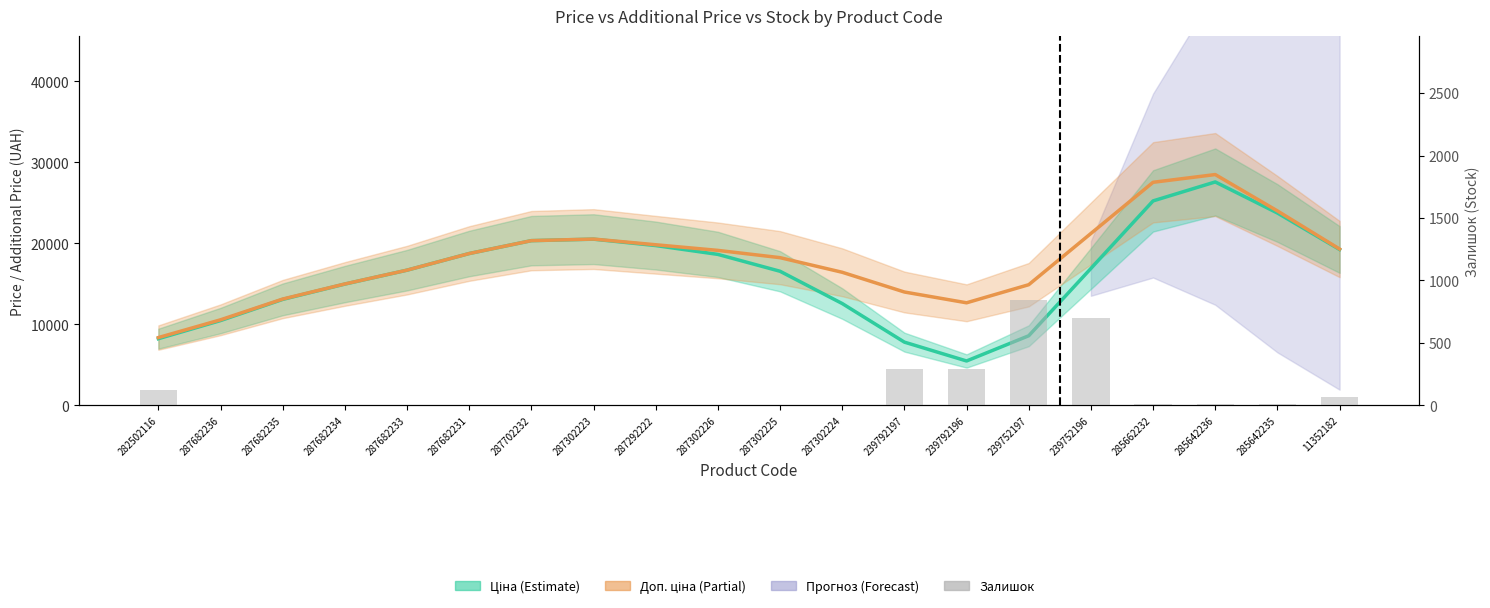

How many values in the Ціна series are below 16890?

10